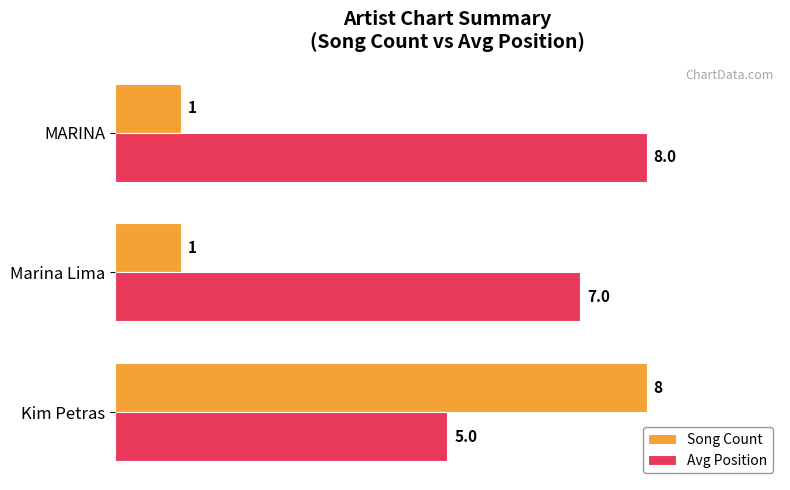

List the labels in order of Avg Position value, largest first.

MARINA, Marina Lima, Kim Petras